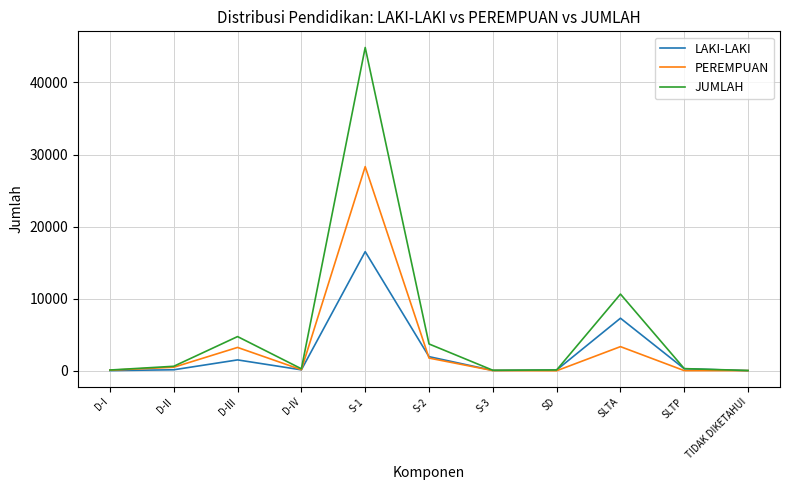

What are all the series names shown in the legend?

LAKI-LAKI, PEREMPUAN, JUMLAH